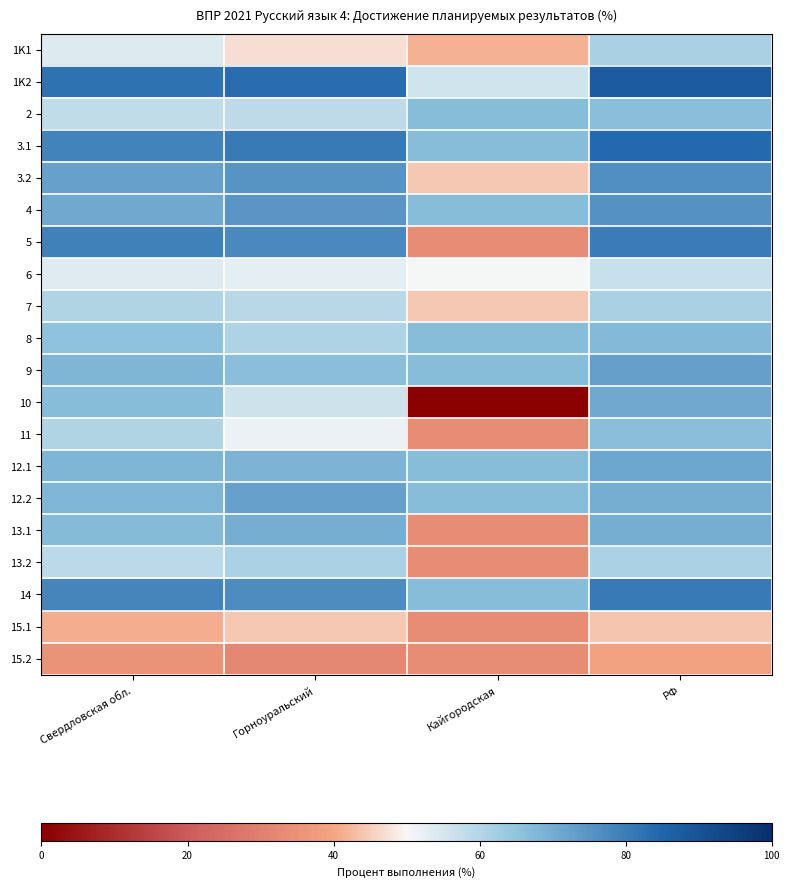

Reading left to right, what are all the values shown in this chart?

1K1: Свердловская обл.=53.8	Горноуральский=46.9	Кайгородская=41.7	РФ=61.4
1K2: Свердловская обл.=82.2	Горноуральский=83.5	Кайгородская=55.6	РФ=87.7
2: Свердловская обл.=58.2	Горноуральский=58.2	Кайгородская=66.7	РФ=66.3
3.1: Свердловская обл.=78.7	Горноуральский=80.6	Кайгородская=66.7	РФ=84.2
3.2: Свердловская обл.=72.5	Горноуральский=75.3	Кайгородская=44.4	РФ=76.3
4: Свердловская обл.=70.9	Горноуральский=74.9	Кайгородская=66.7	РФ=75.7
5: Свердловская обл.=79.0	Горноуральский=77.7	Кайгородская=33.3	РФ=80.3
6: Свердловская обл.=53.4	Горноуральский=52.6	Кайгородская=50.0	РФ=56.9
7: Свердловская обл.=60.3	Горноуральский=59.2	Кайгородская=44.4	РФ=61.5
8: Свердловская обл.=65.6	Горноуральский=60.7	Кайгородская=66.7	РФ=67.5
9: Свердловская обл.=68.3	Горноуральский=66.0	Кайгородская=66.7	РФ=73.0
10: Свердловская обл.=66.4	Горноуральский=56.0	Кайгородская=0.0	РФ=71.0
11: Свердловская обл.=60.2	Горноуральский=51.8	Кайгородская=33.3	РФ=66.0
12.1: Свердловская обл.=68.0	Горноуральский=68.6	Кайгородская=66.7	РФ=71.1
12.2: Свердловская обл.=67.8	Горноуральский=72.7	Кайгородская=66.7	РФ=69.6
13.1: Свердловская обл.=66.8	Горноуральский=69.9	Кайгородская=33.3	РФ=69.7
13.2: Свердловская обл.=58.6	Горноуральский=61.0	Кайгородская=33.3	РФ=61.0
14: Свердловская обл.=78.3	Горноуральский=76.7	Кайгородская=66.7	РФ=80.6
15.1: Свердловская обл.=41.1	Горноуральский=44.5	Кайгородская=33.3	РФ=44.1
15.2: Свердловская обл.=35.5	Горноуральский=32.4	Кайгородская=33.3	РФ=39.3